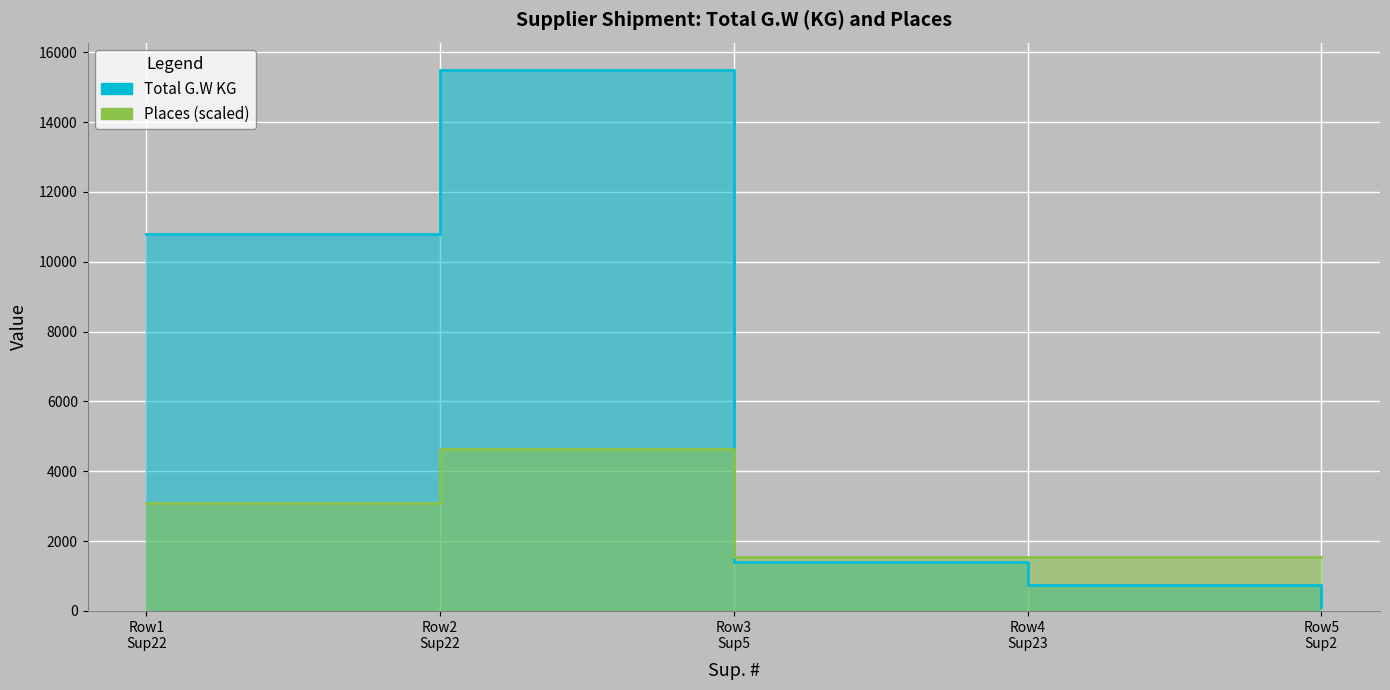

What is the difference between the maximum and minimum values in the Total G.W KG series?

15394